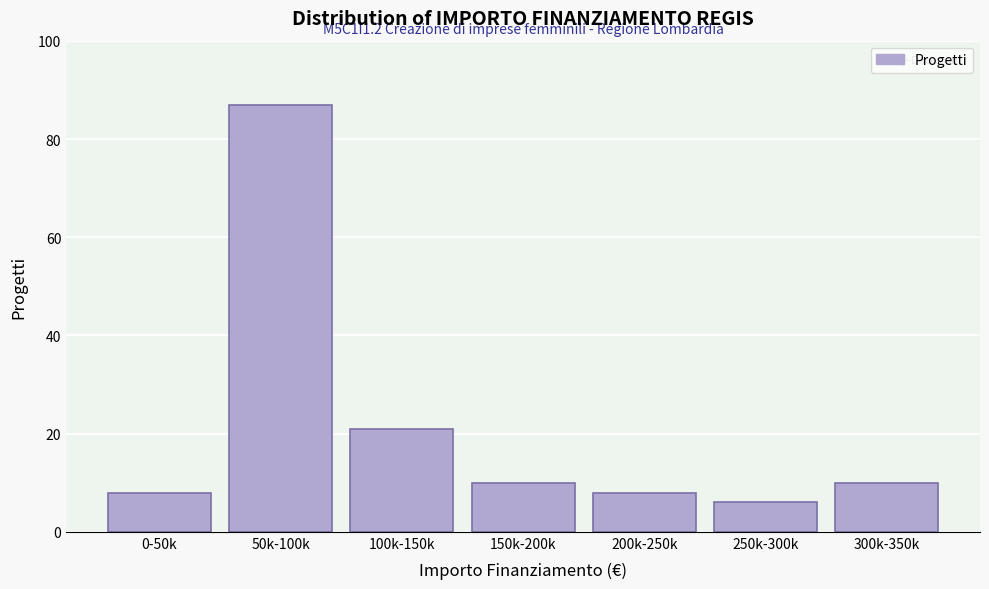

Reading right to left, what are all the values shown in this chart?

300k-350k=10	250k-300k=6	200k-250k=8	150k-200k=10	100k-150k=21	50k-100k=87	0-50k=8